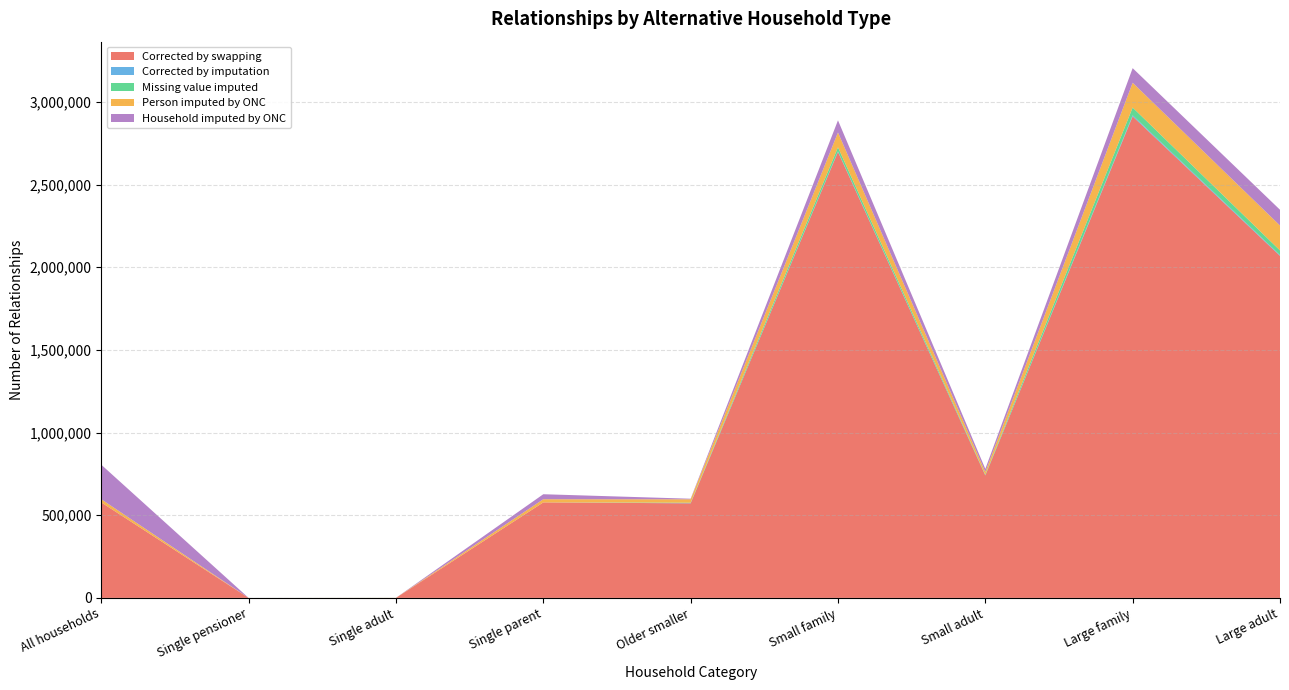

Reading right to left, what are all the values shown in this chart?

Corrected by swapping: 2068802	2912432	740620	2697636	571976	577436	0	0	577436
Corrected by imputation: 4502	6306	846	3018	1454	3	20	6	3
Missing value imputed: 28378	47252	3620	24880	2316	120	98	2	120
Person imputed by ONC: 150484	149782	16956	89526	20598	19224	362	20	19224
Household imputed by ONC: 95406	88284	18364	73370	3518	30196	20	0	208628